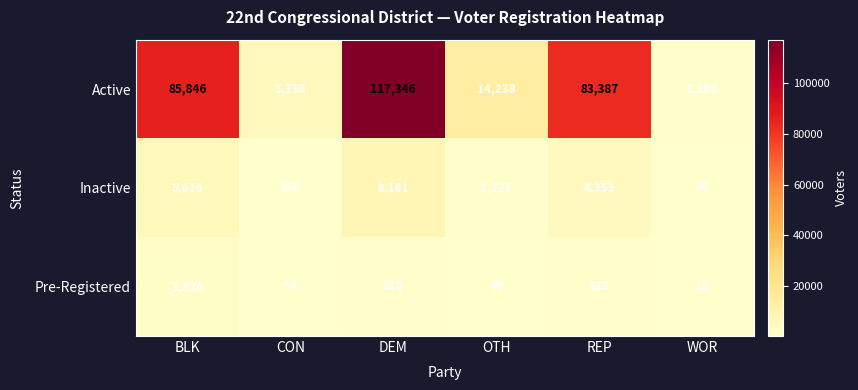

Rank the series at WOR from lowest to highest value.

Pre-Registered, Inactive, Active